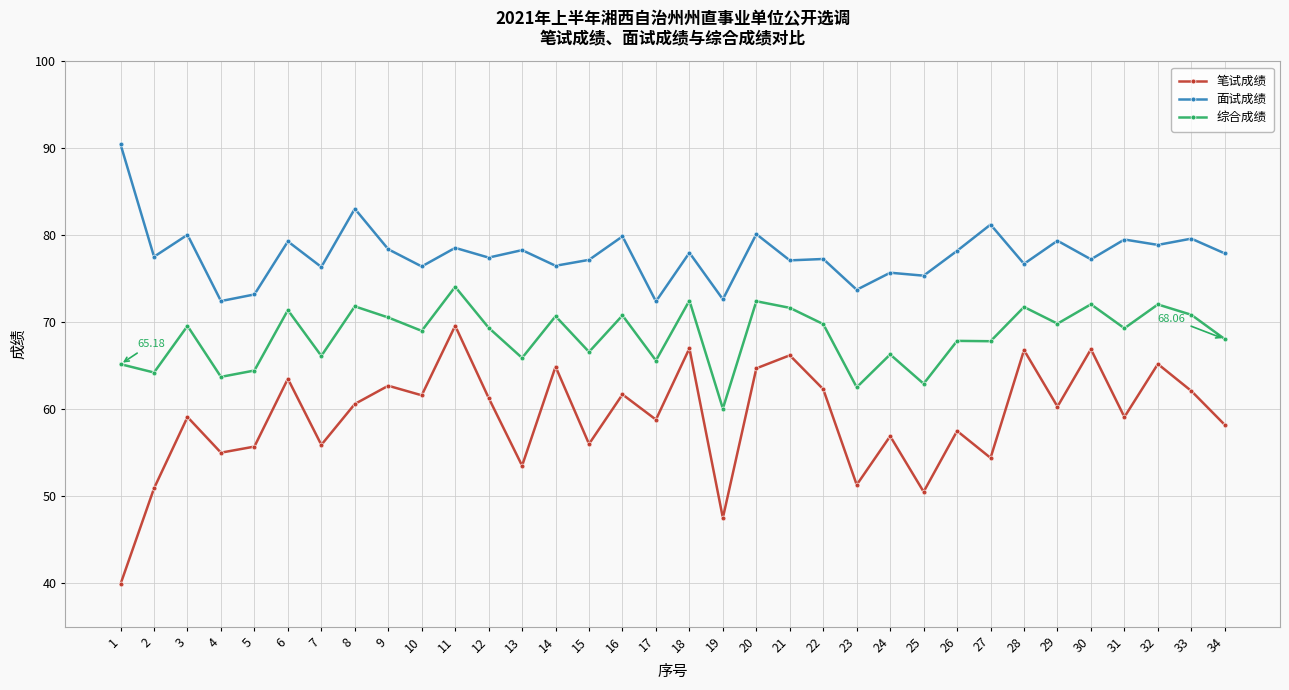

True or false: 综合成绩 and 面试成绩 cross at least once.

False